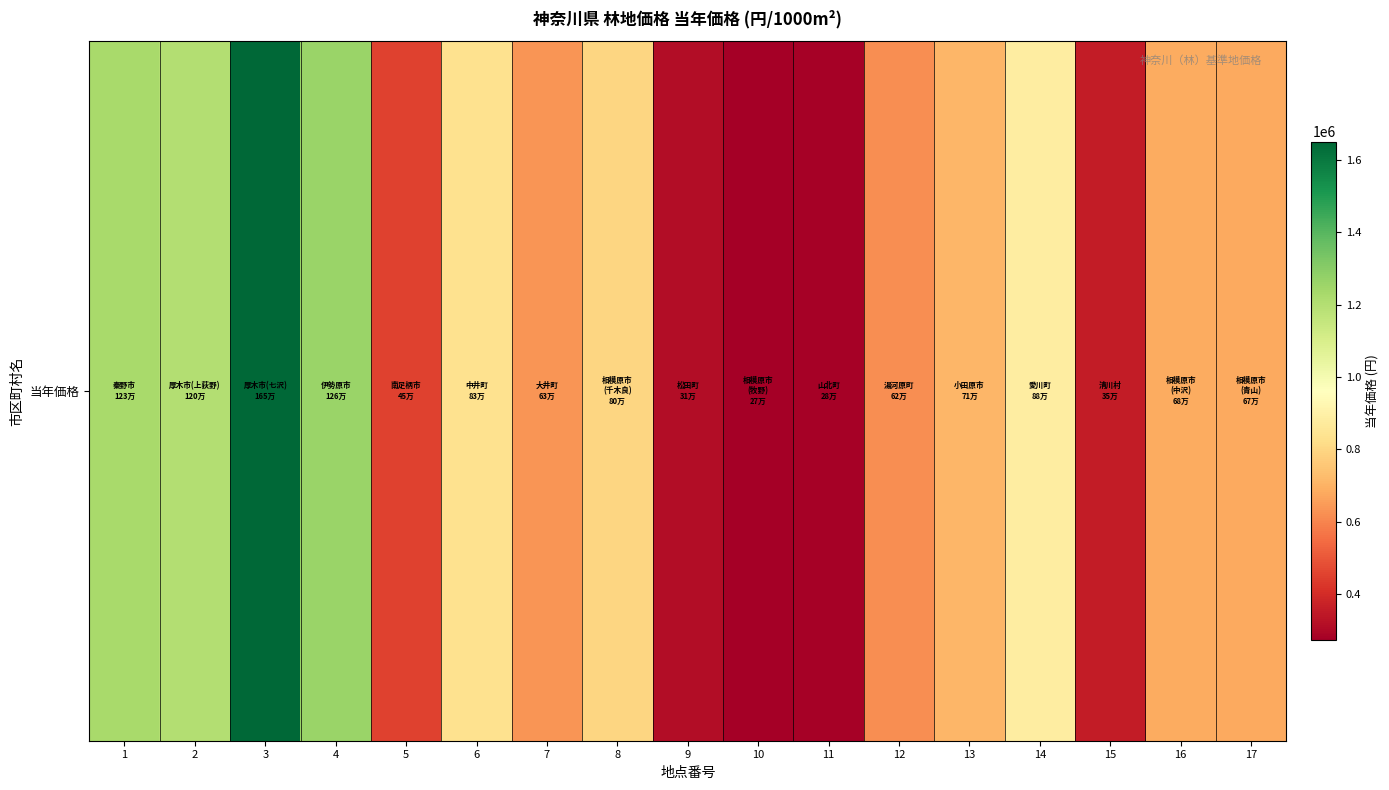

Reading left to right, extract all data points from this chart.

1=1230000	2=1200000	3=1650000	4=1260000	5=453000	6=836000	7=635000	8=800000	9=313000	10=273000	11=281000	12=620000	13=710000	14=885000	15=354000	16=683000	17=677000